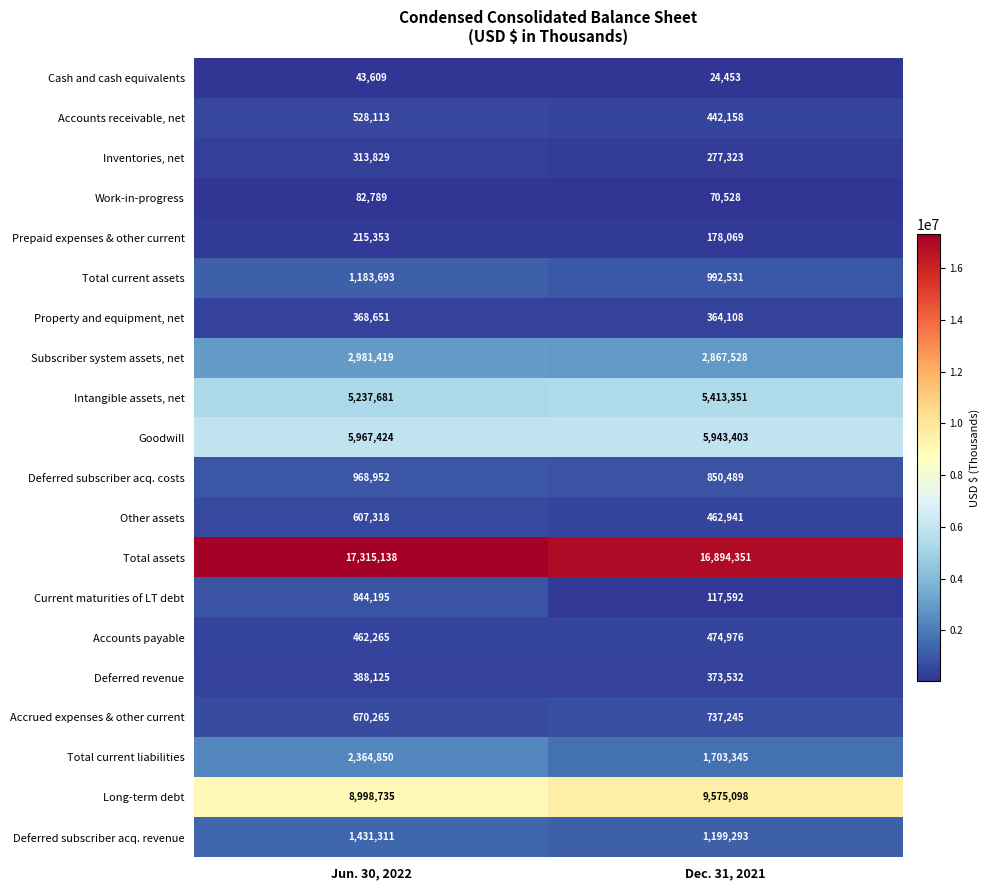

At which category does the chart reach its minimum across all series?

Dec. 31, 2021